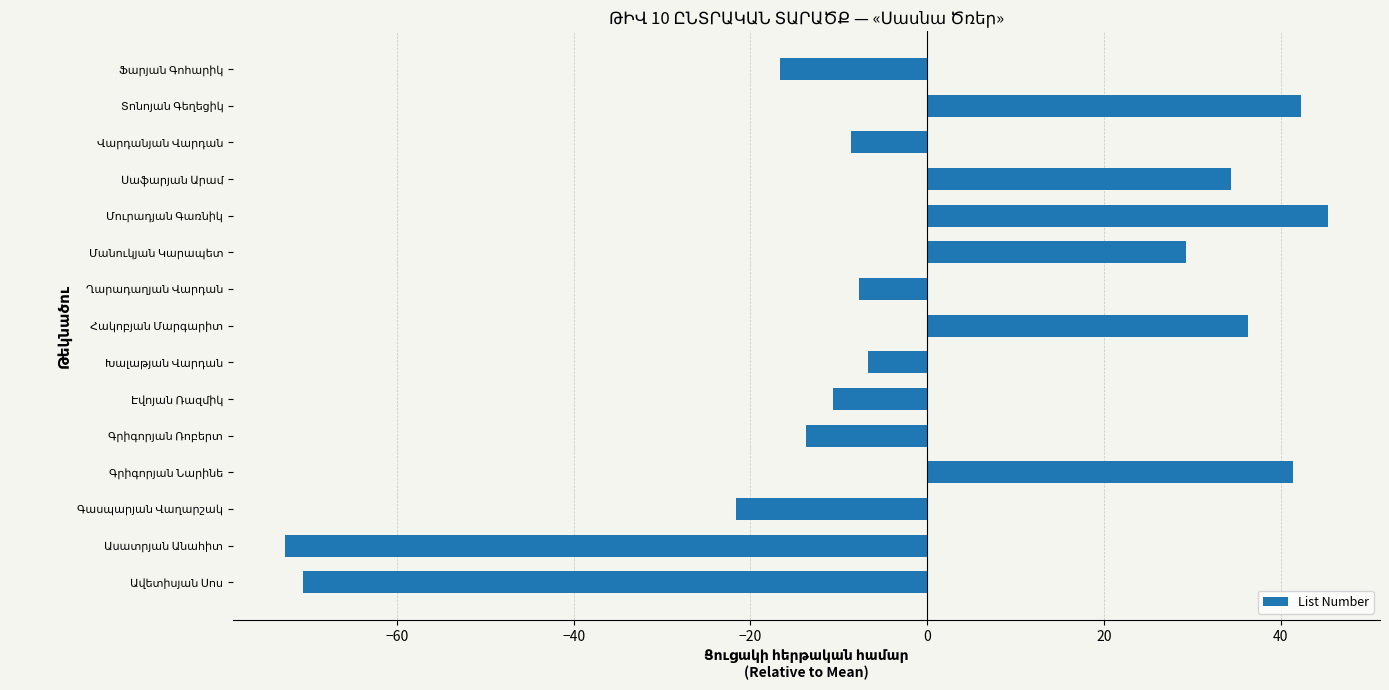

Reading bottom to top, extract all data points from this chart.

-70.7	-72.7	-21.7	41.3	-13.7	-10.7	-6.7	36.3	-7.7	29.3	45.3	34.3	-8.7	42.3	-16.7